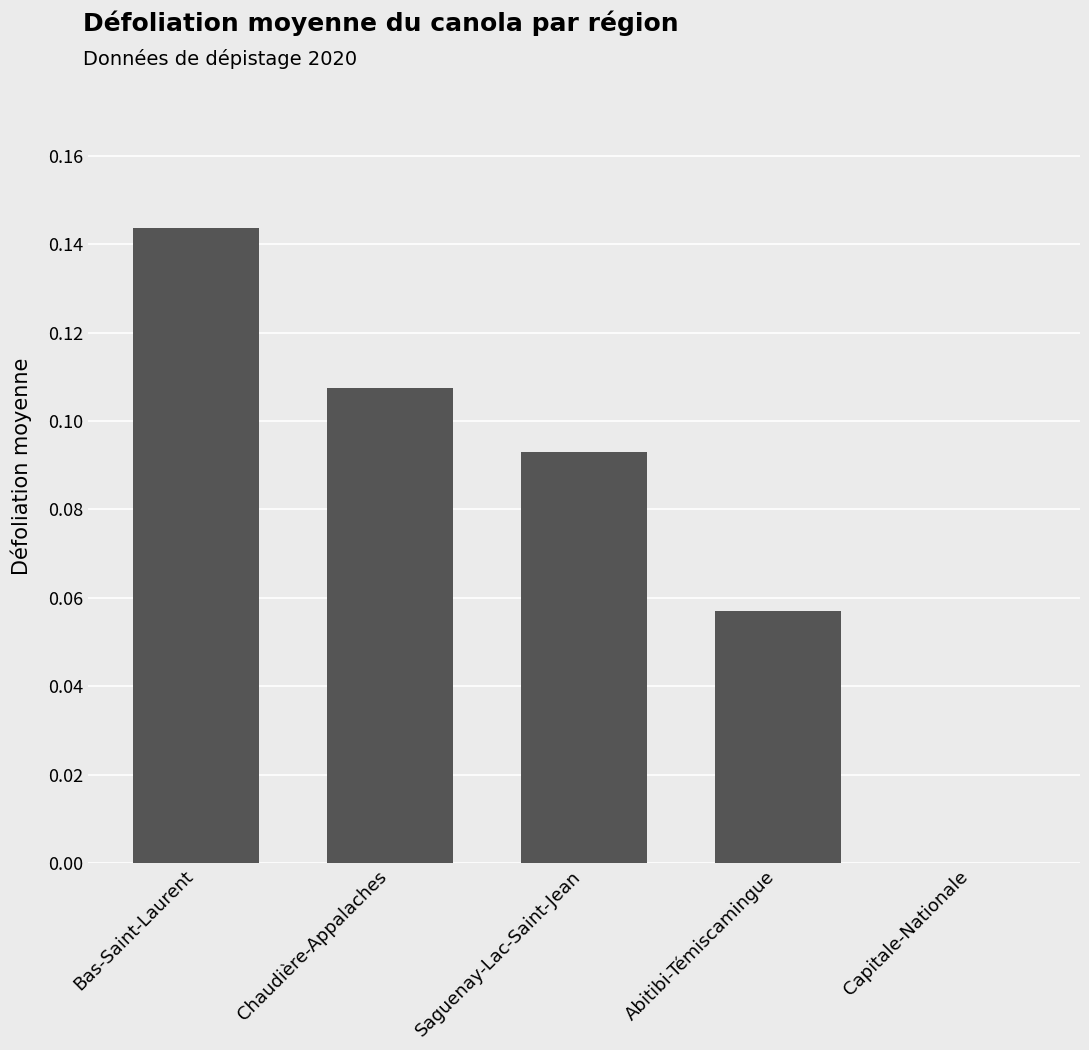

What is the sum of all values?

0.4